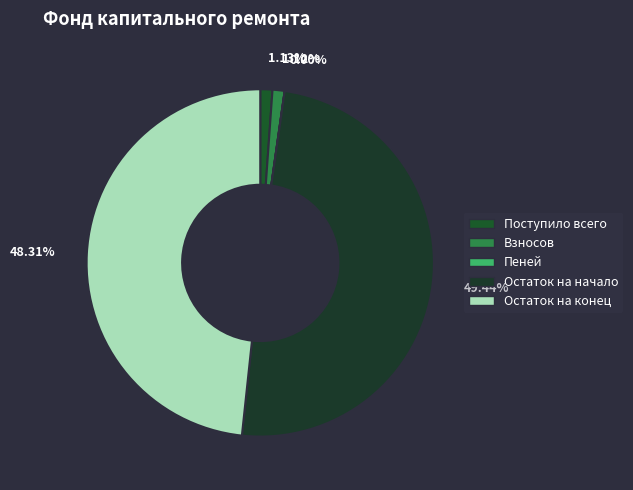

The Пеней slice represents 7% of the pie. True or false?

False